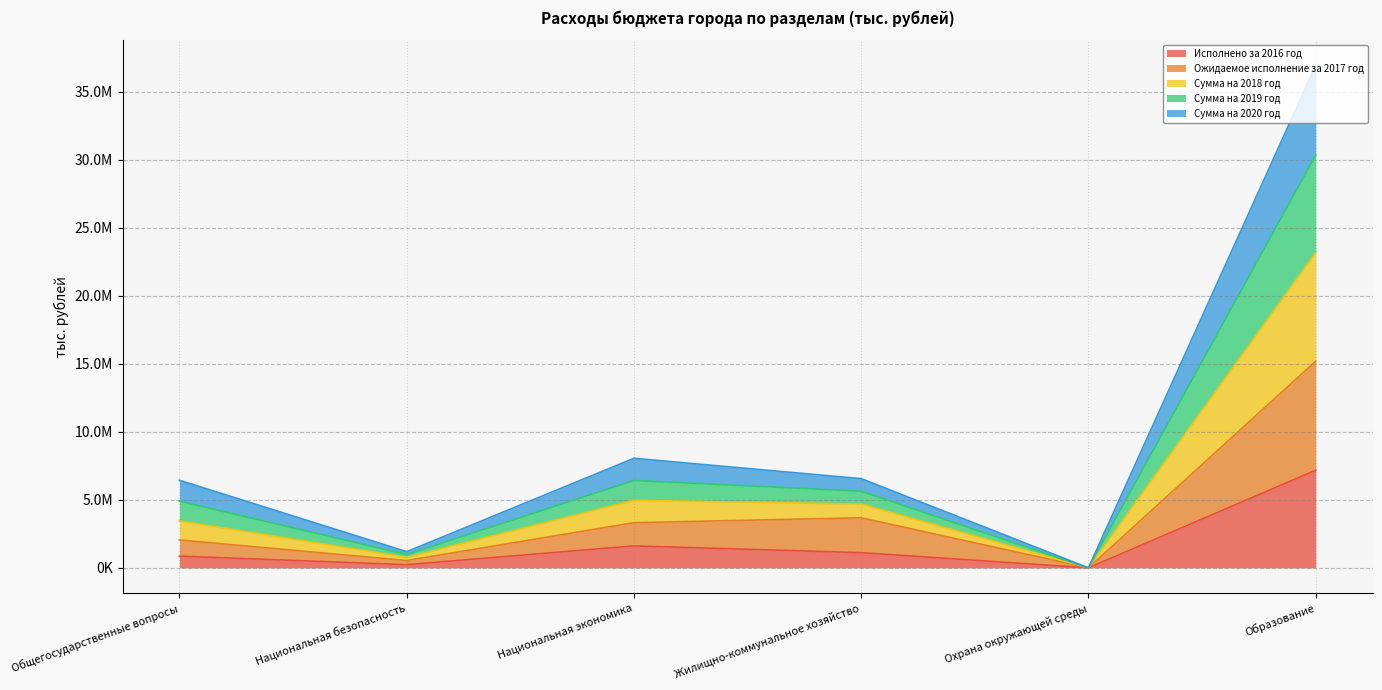

Which series has the largest range (max minus min)?

Сумма на 2018 год